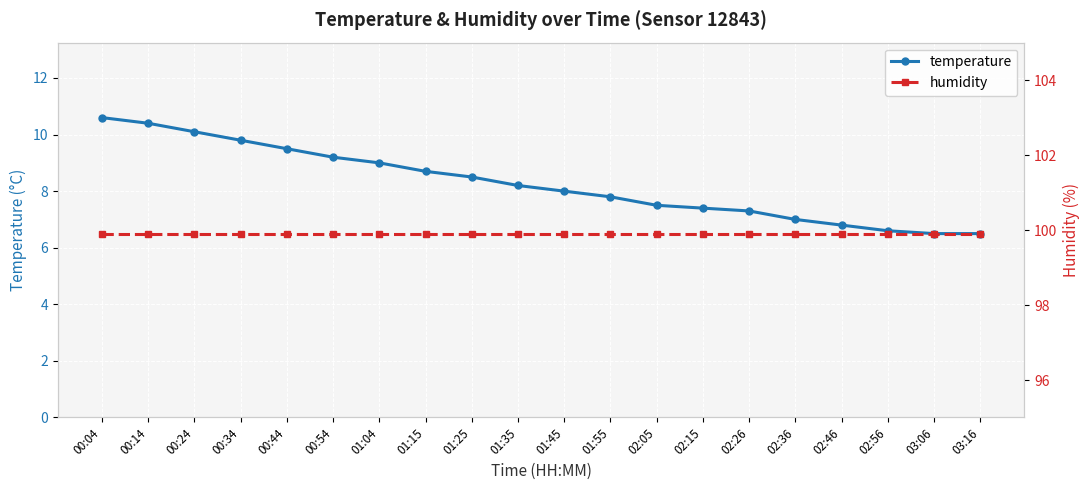

Rank the series by their maximum value, from highest to lowest.

humidity, temperature